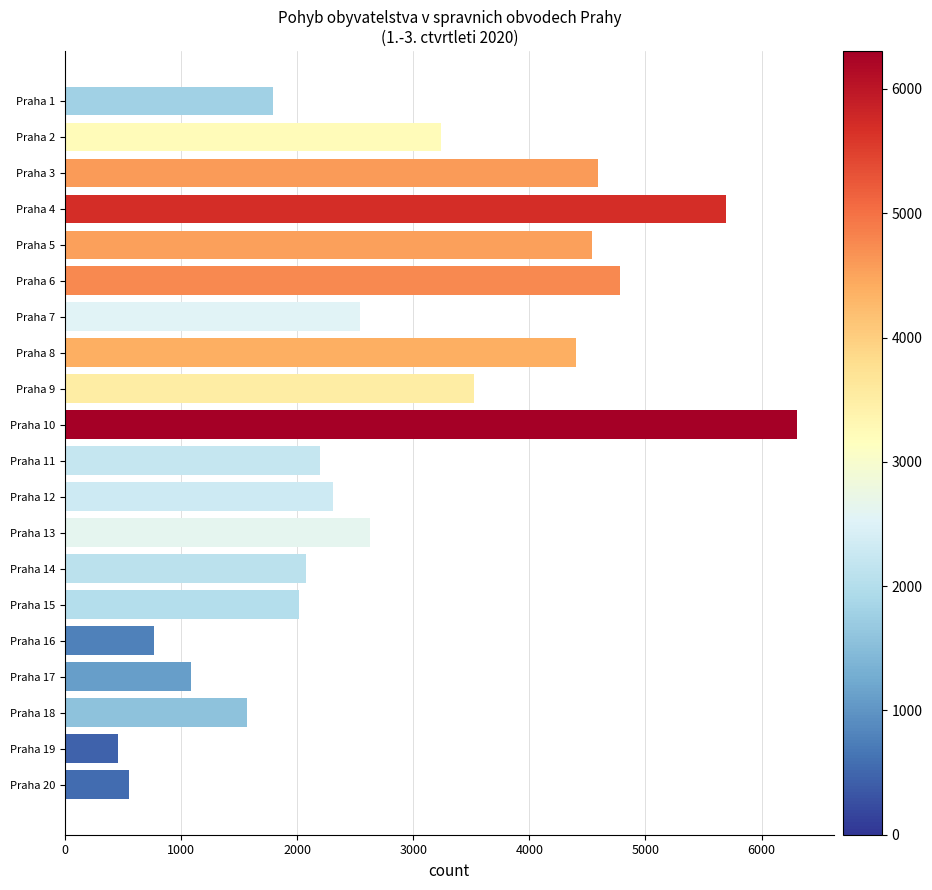

Is it true that the value at Praha 16 is 768?

True